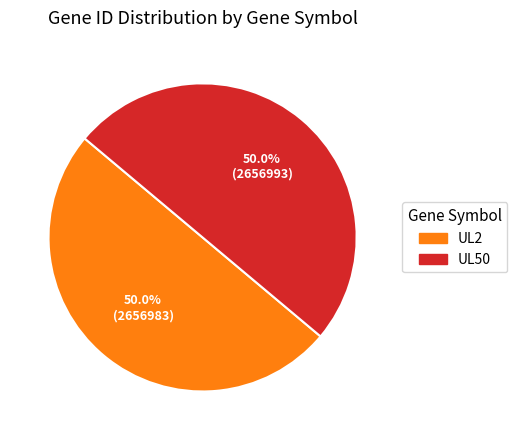

Approximately how many times larger is the value at UL2 compared to UL50?

1.0